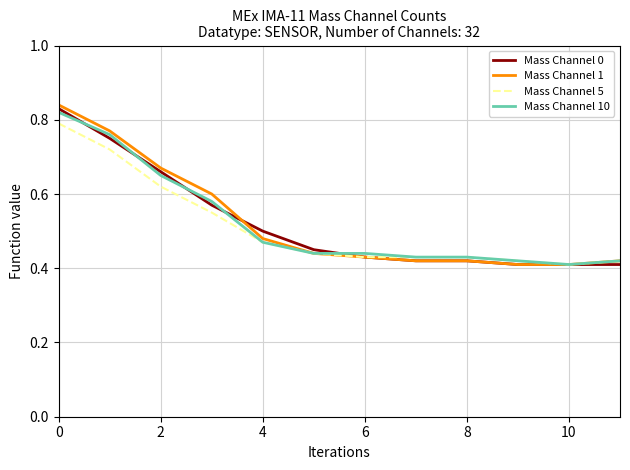

How many categories are shown in the chart?

12